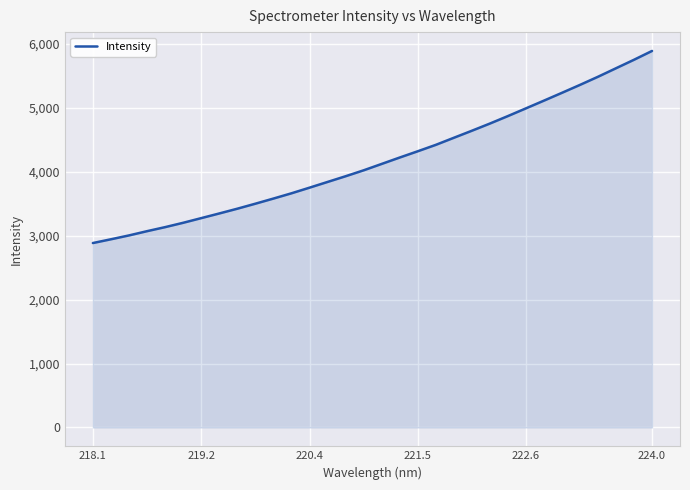

What is the minimum value shown in the chart?

2886.4